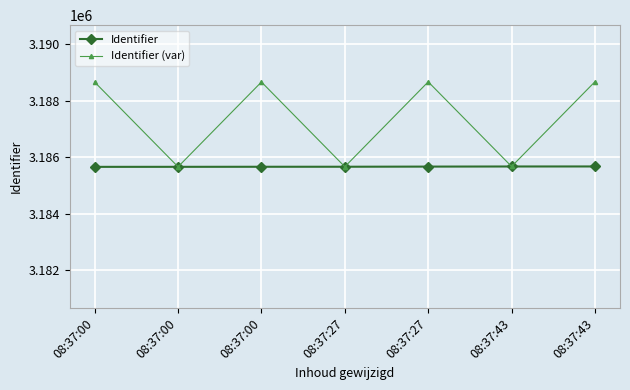

Rank the series by their maximum value, from highest to lowest.

Identifier (var), Identifier